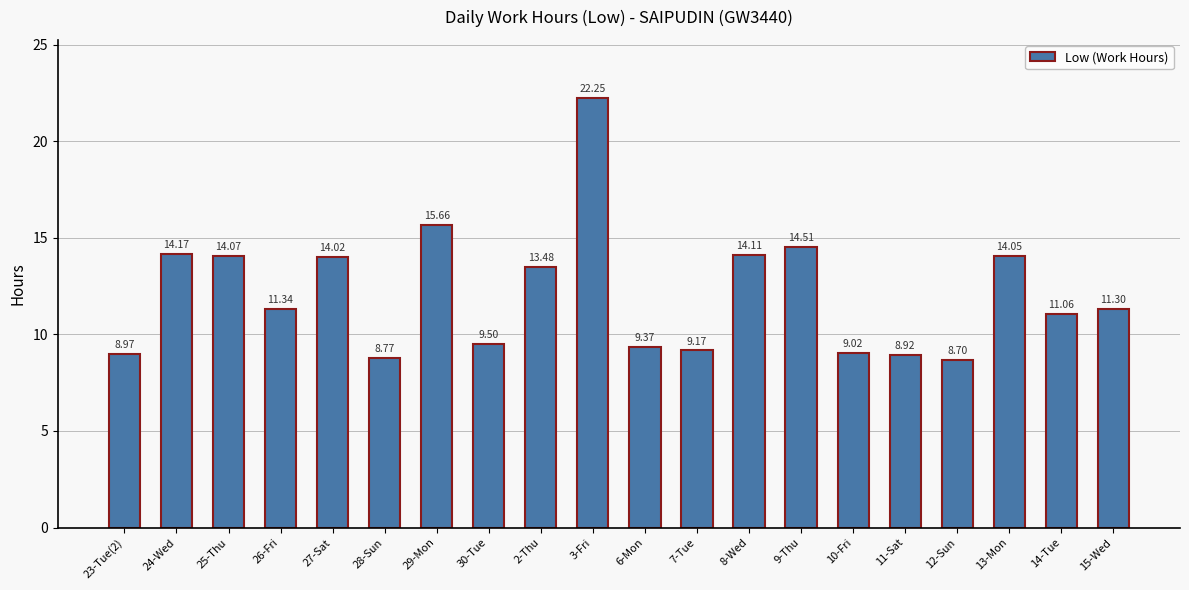

What is the difference between the values at 7-Tue and 13-Mon?

4.9